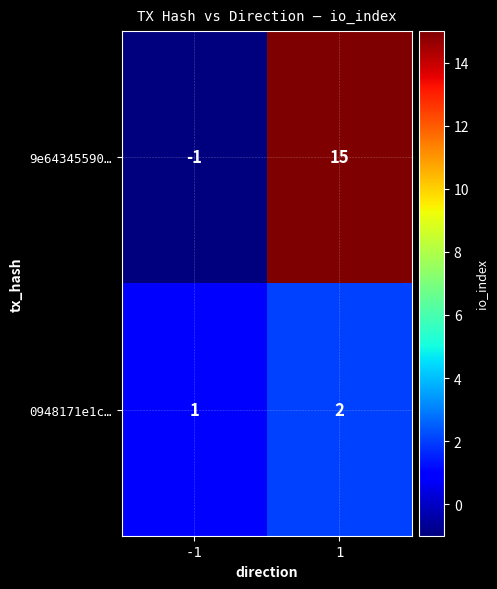

Rank the series at -1 from lowest to highest value.

9e64345590…, 0948171e1c…